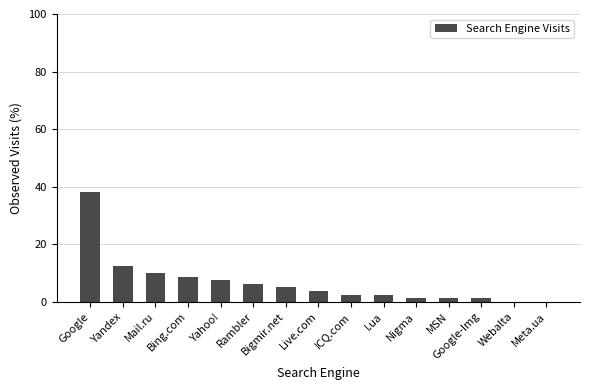

What is the change in value from Google to Live.com?

-34.6